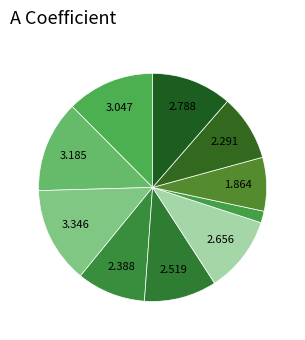

Rank the categories by value from lowest to highest.

HK3/HKO03, MK1/GMK01, MK2/GMK02, D23/HMF03, D24/HMF04, D25/HMF05, MK3/GMK03, D13/HEF03, D14/HEF04, D15/HEF05